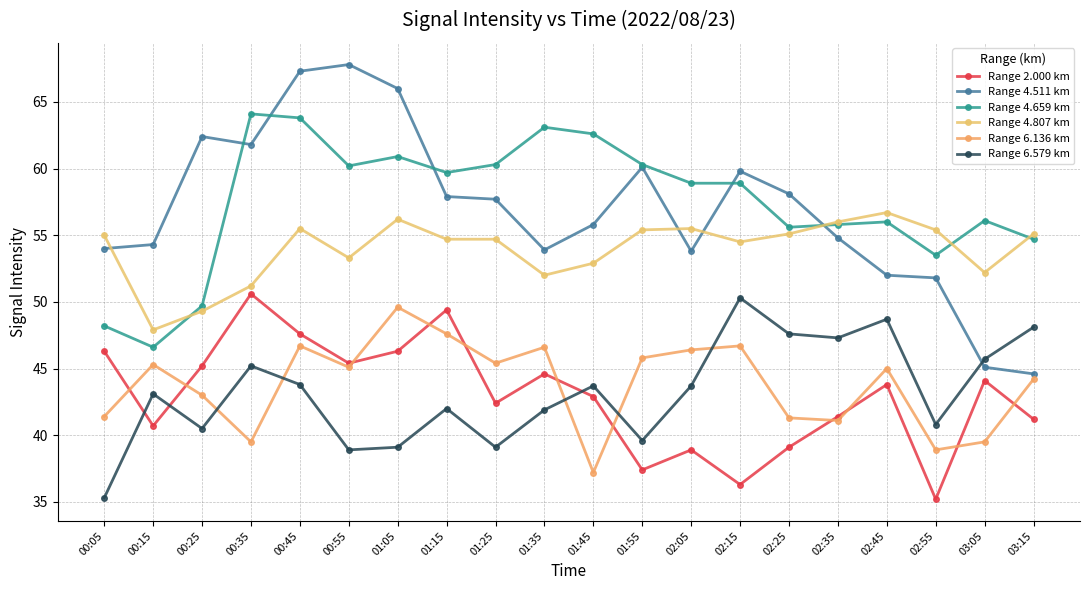

What is the value of the Range 4.807 km point at the 9th from the left?

54.7